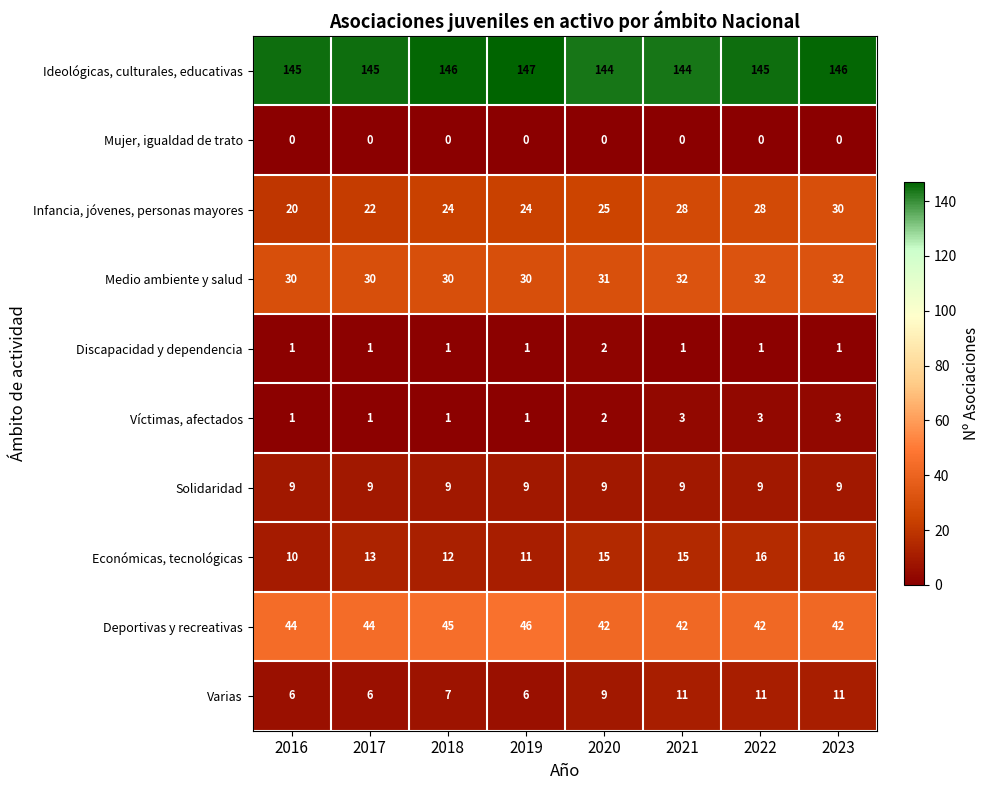

True or false: Varias has a value of 3 at 2023.

False